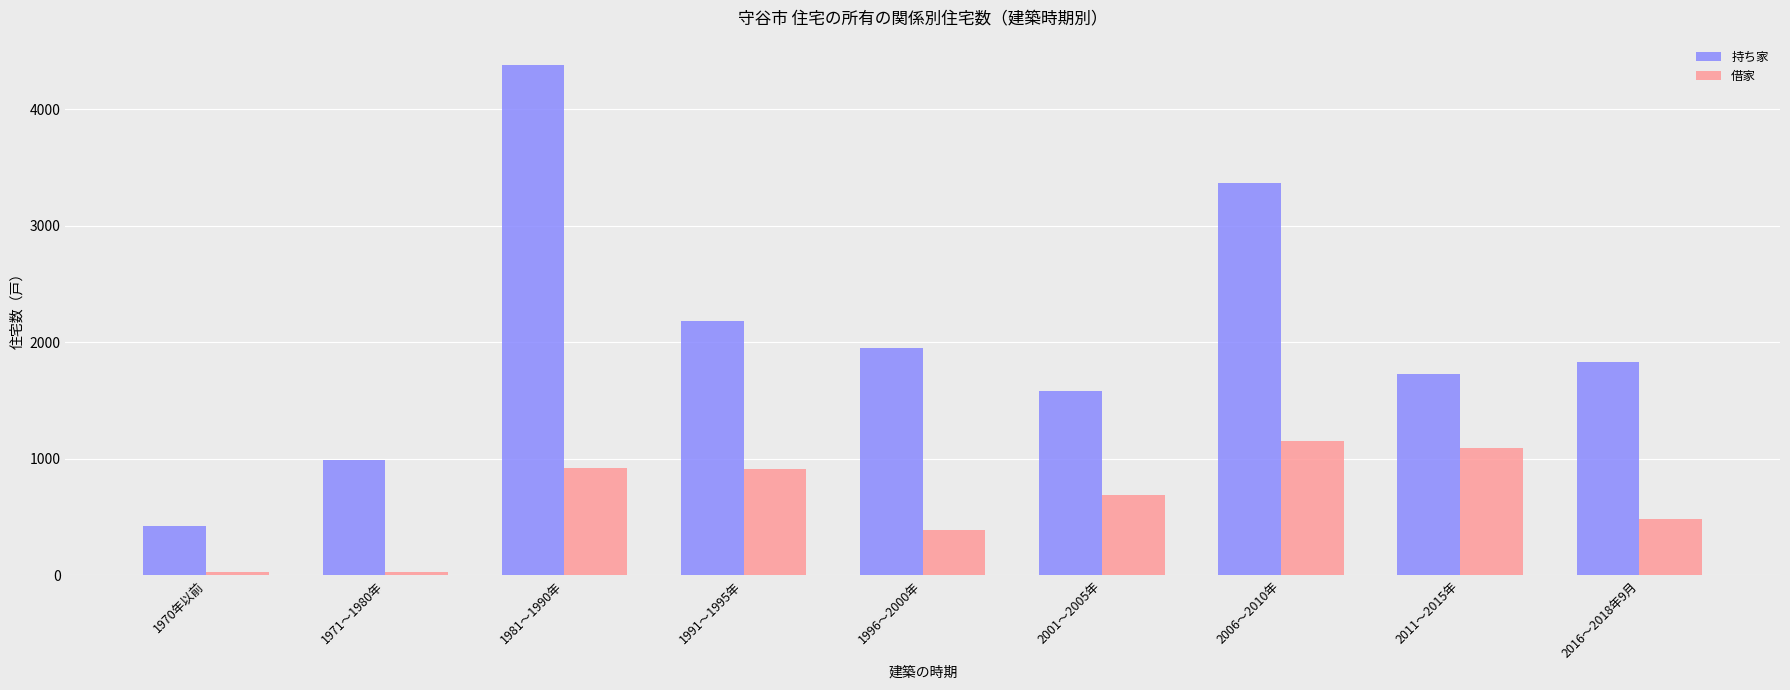

What is the label of the 1st bar from the left?

1970年以前